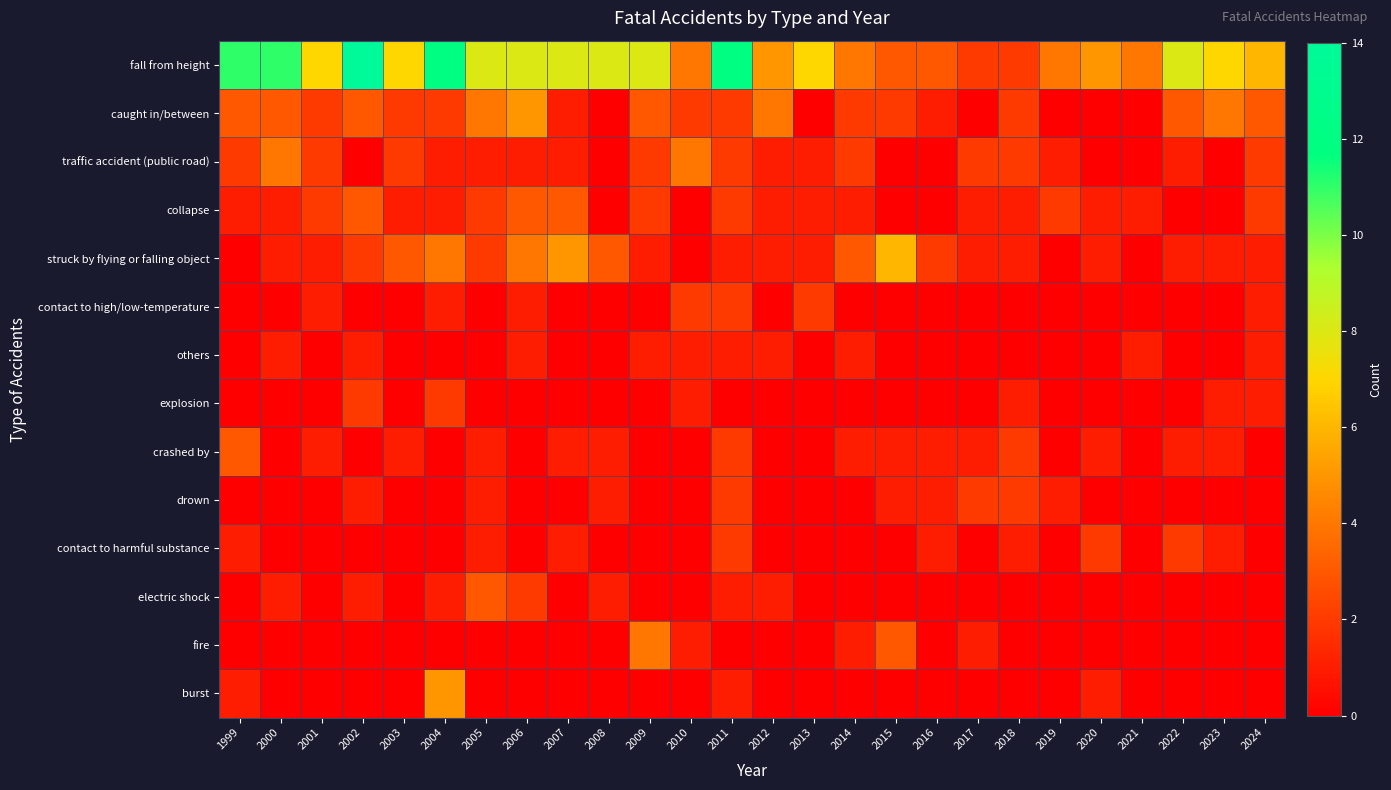

Which label corresponds to the smallest value in the chart?

2008